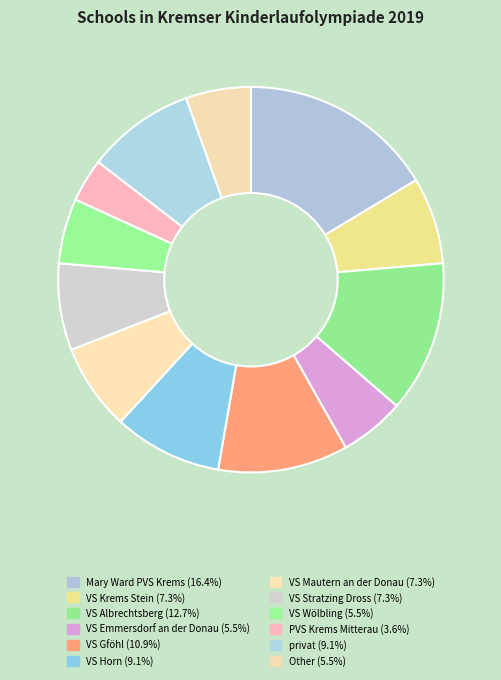

Is the sum of VS Mautern an der Donau and VS Albrechtsberg greater than half?

No